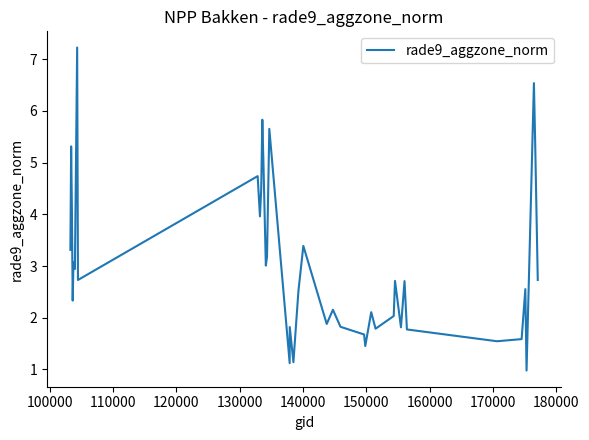

What is the average value?

3.1